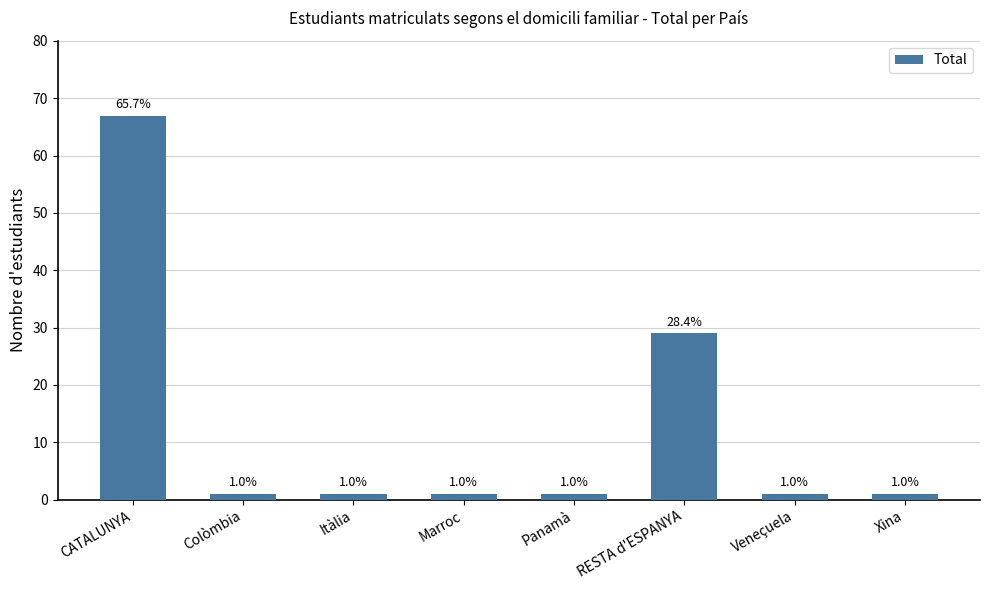

What is the sum of all values?

102